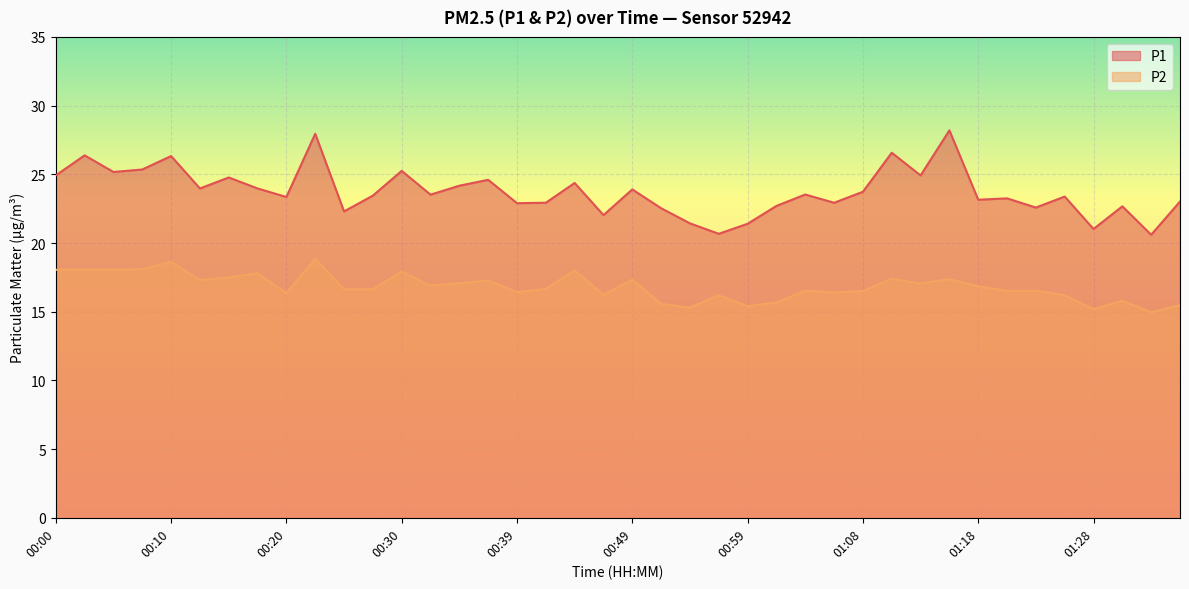

True or false: P2 has a value of 4.2 at 00:22.

False